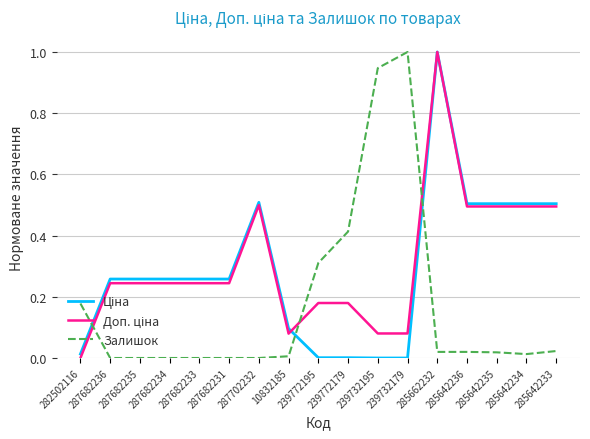

What is the maximum value for Залишок?

1.0